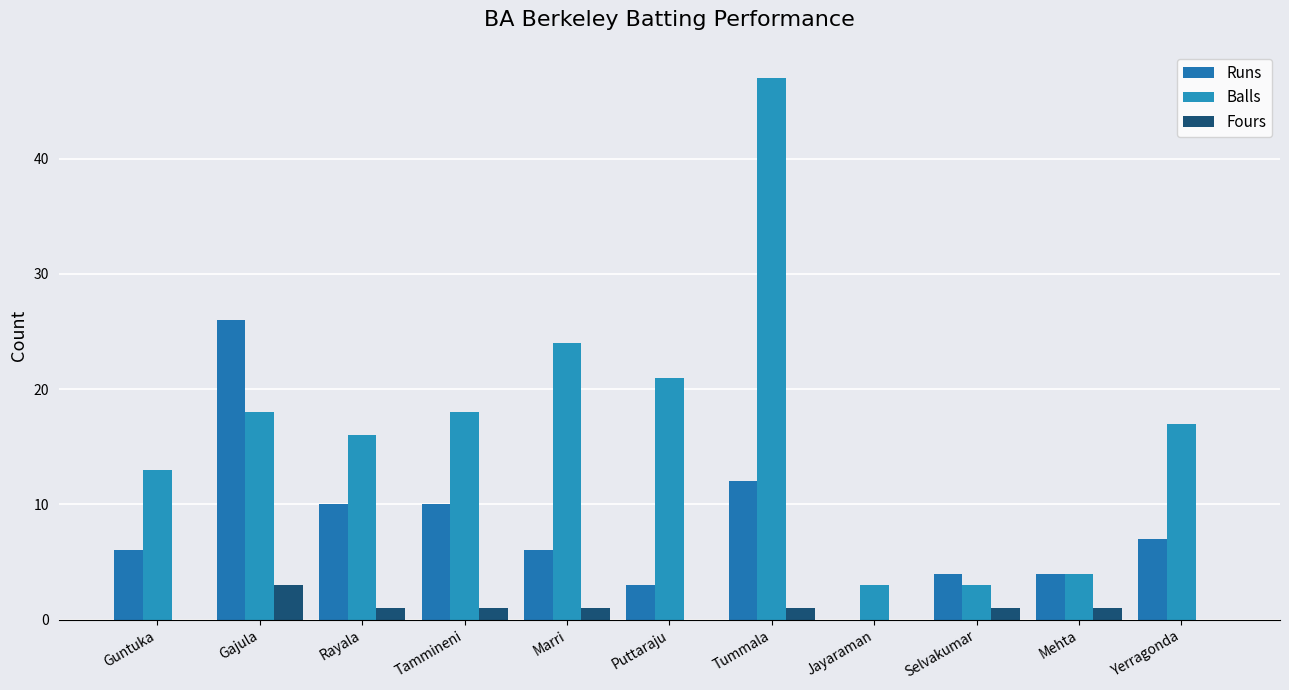

What are all the series names shown in the legend?

Runs, Balls, Fours